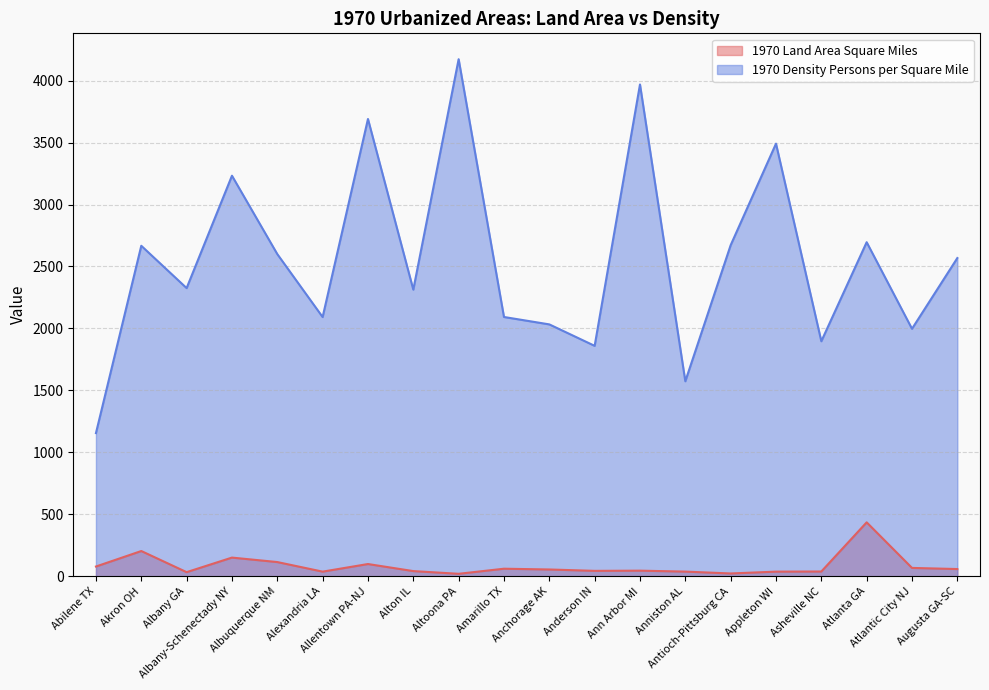

How many interior local valleys does the 1970 Land Area Square Miles series have?

5